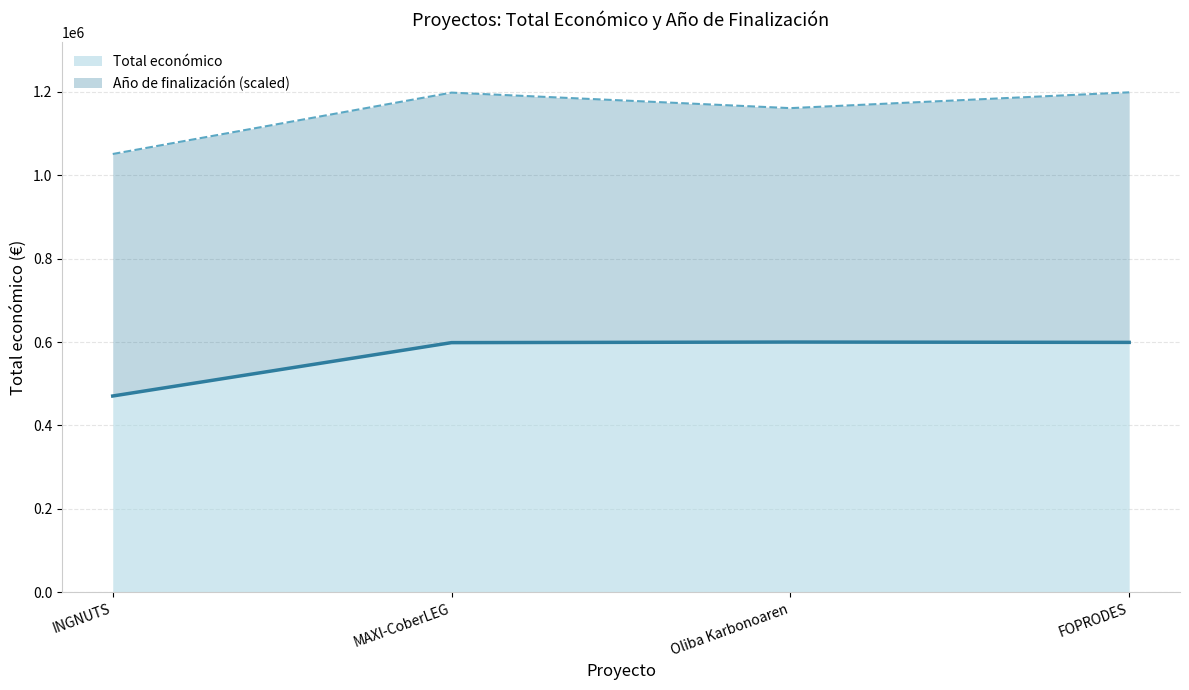

What is the average value?

567122